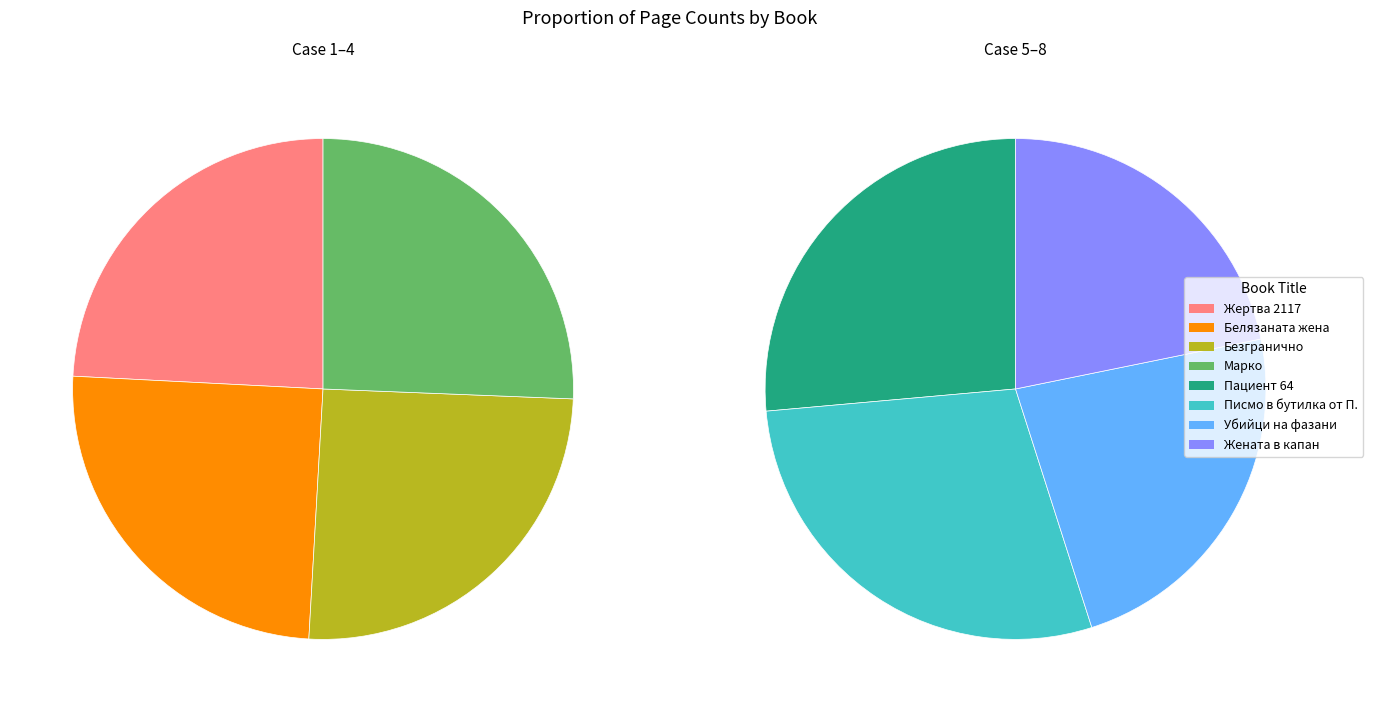

The Писмо в бутилка от П. slice represents 13% of the pie. True or false?

True